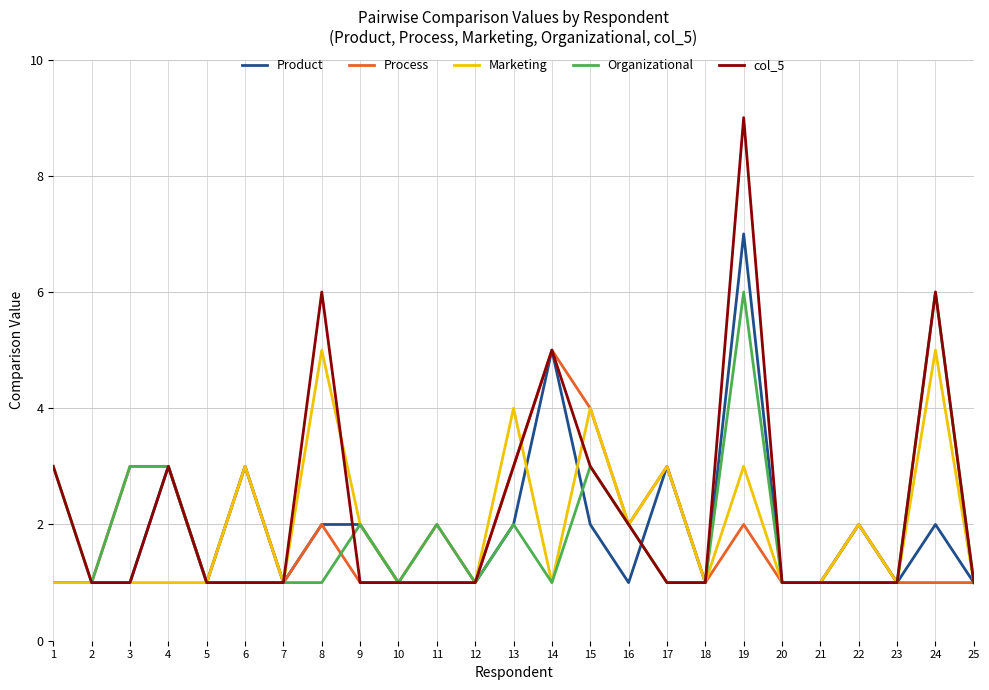

What is the greatest value displayed?

9